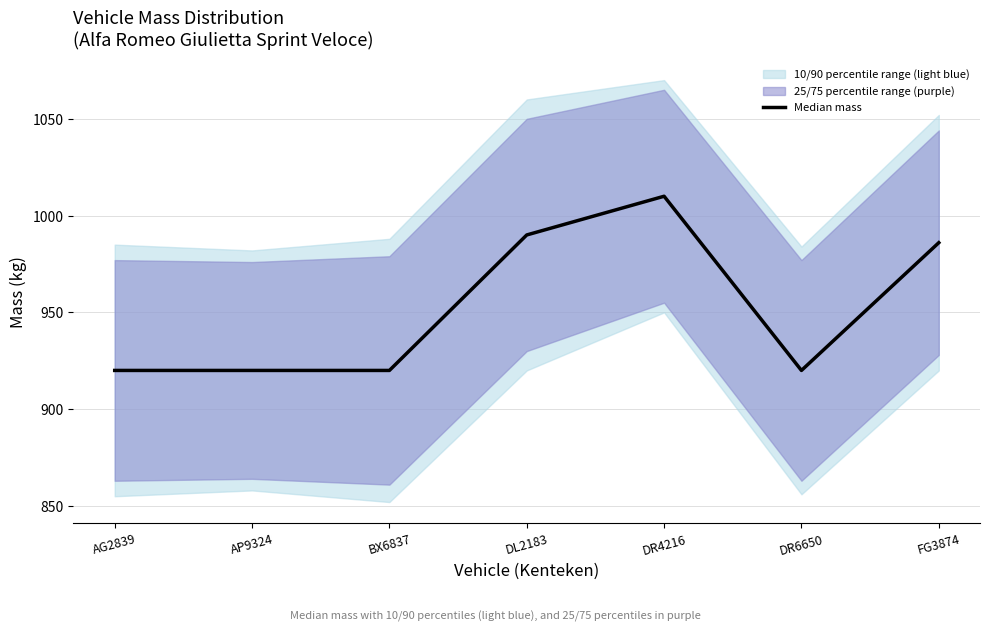

Is it true that the value at DL2183 is 1752?

False